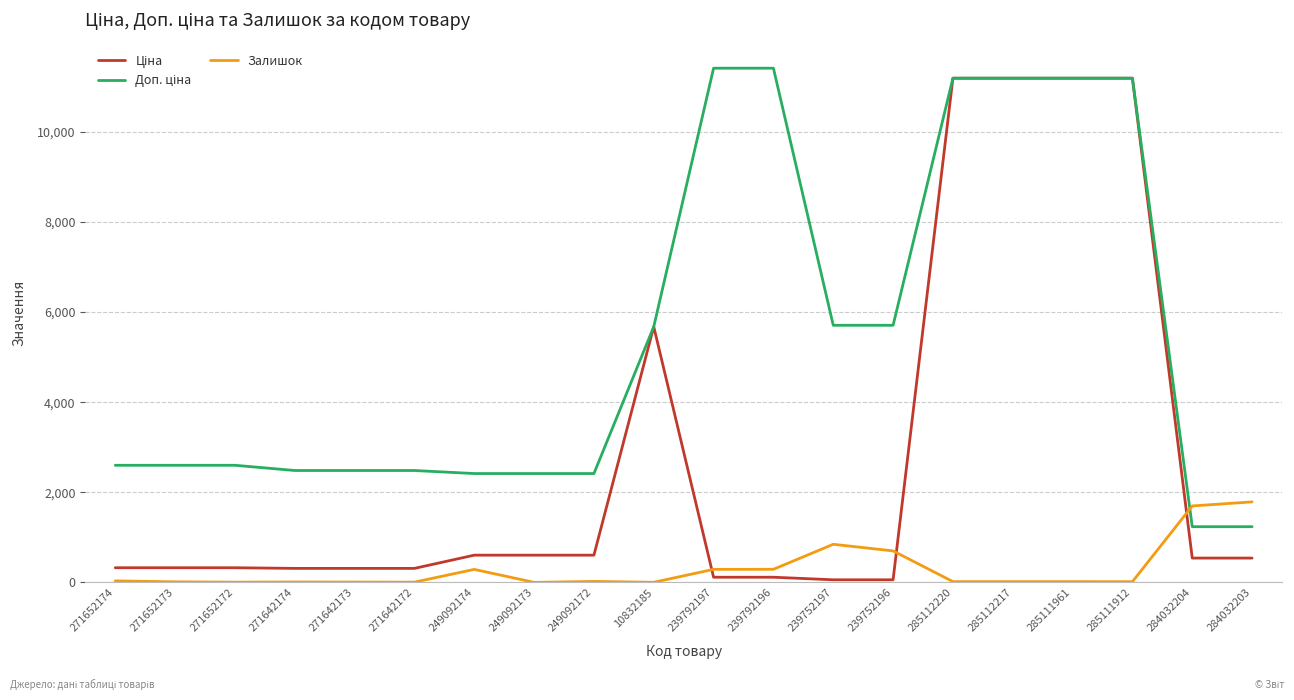

What is the total value across all series at 249092173?

3018.6